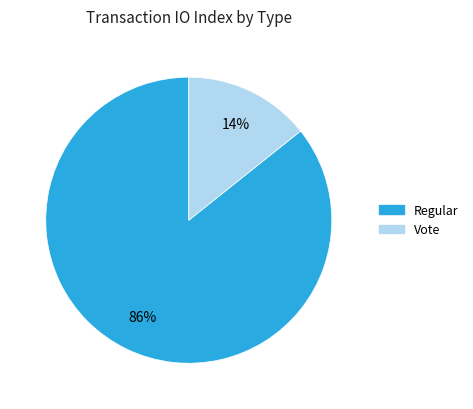

Do Regular and Vote together represent more than half of the pie?

Yes